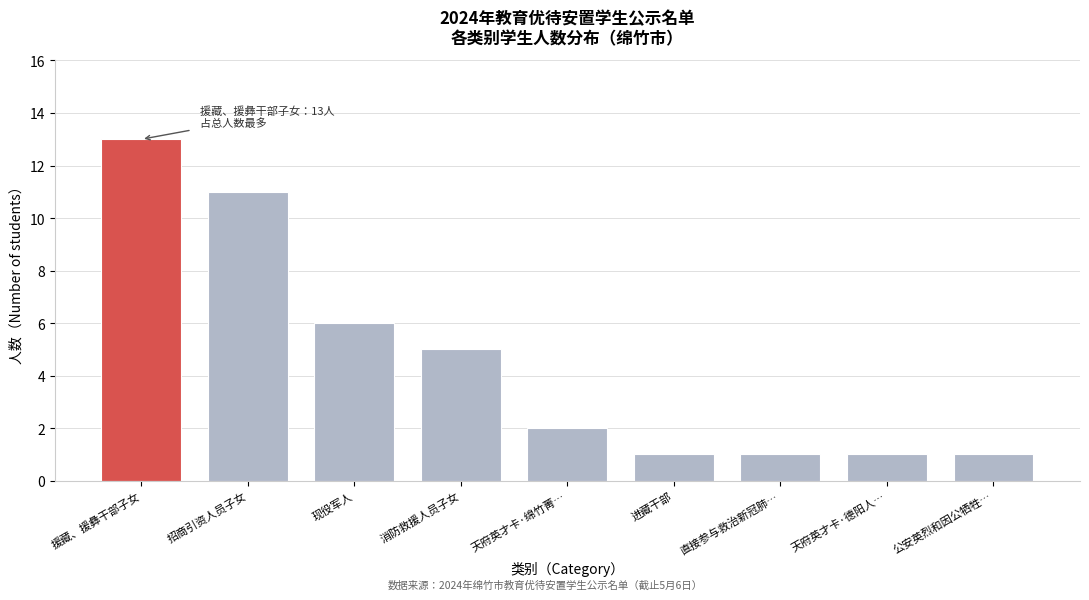

Reading right to left, what are all the values shown in this chart?

公安英烈和因公牺牲…=1	天府英才卡·德阳人…=1	直接参与救治新冠肺…=1	进藏干部=1	天府英才卡·绵竹菁…=2	消防救援人员子女=5	现役军人=6	招商引资人员子女=11	援藏、援彝干部子女=13